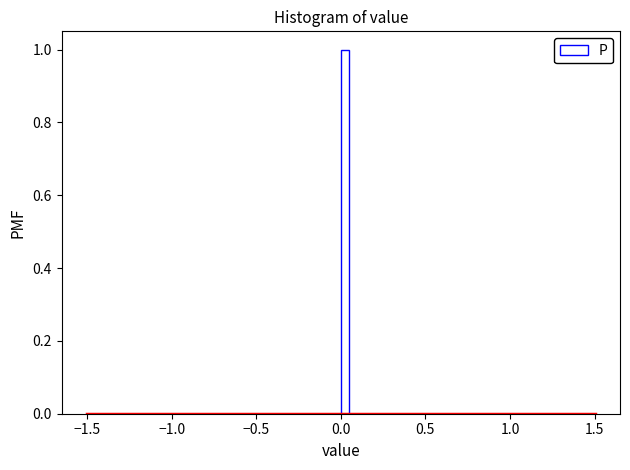

Around what value on the x-axis is the tallest bar? Give the approximate position of its centre, as read against the axis.

0.05